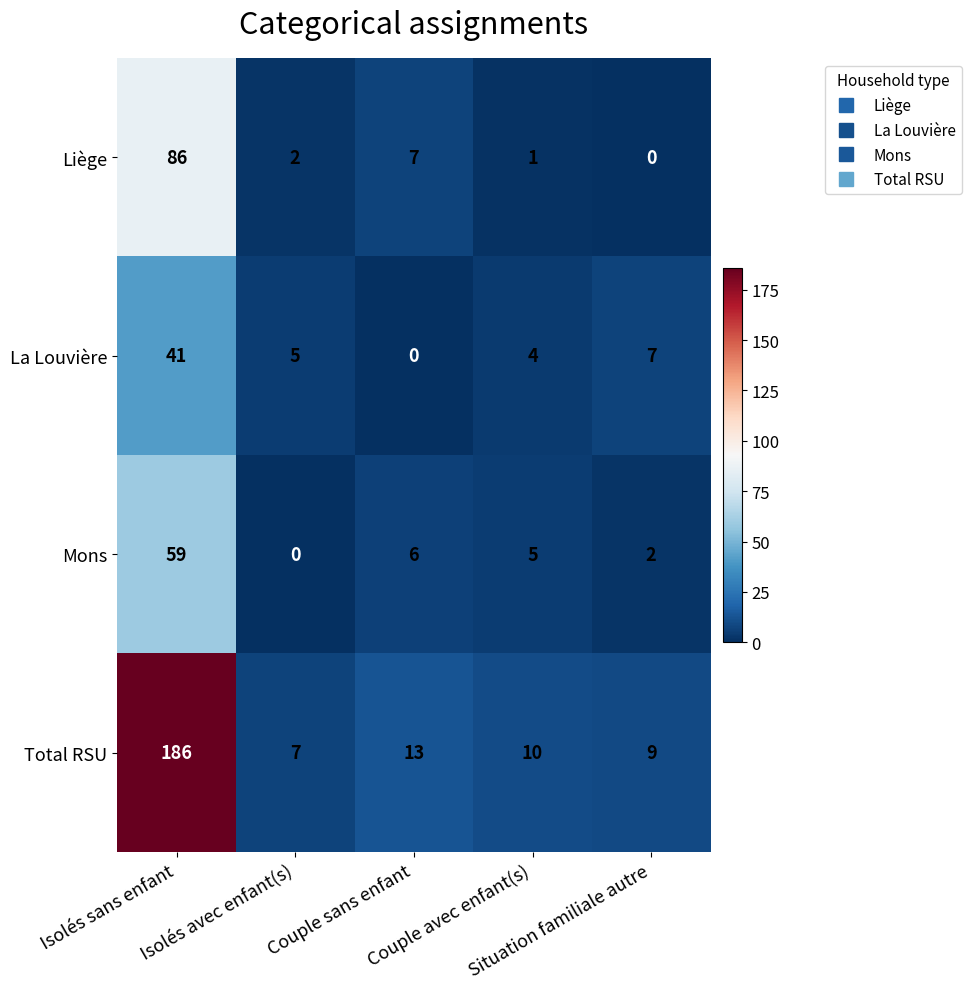

At which category is the sum across all series the highest?

Isolés sans enfant